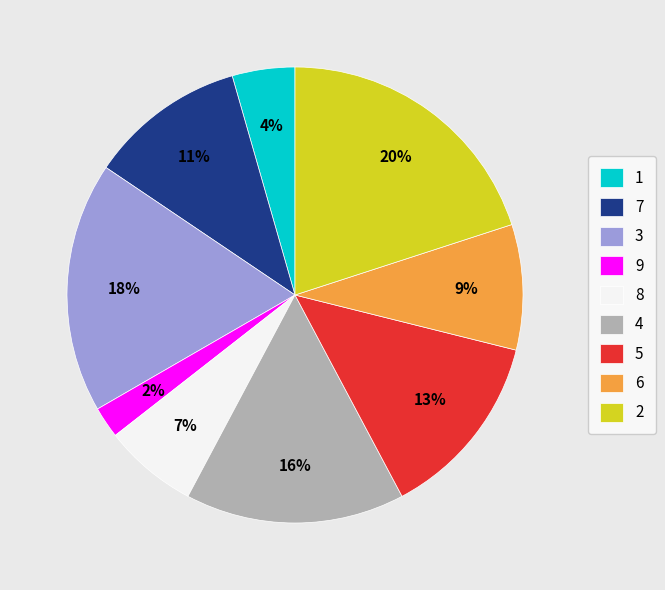

What percentage is the 3 slice, to the nearest percent?

18%